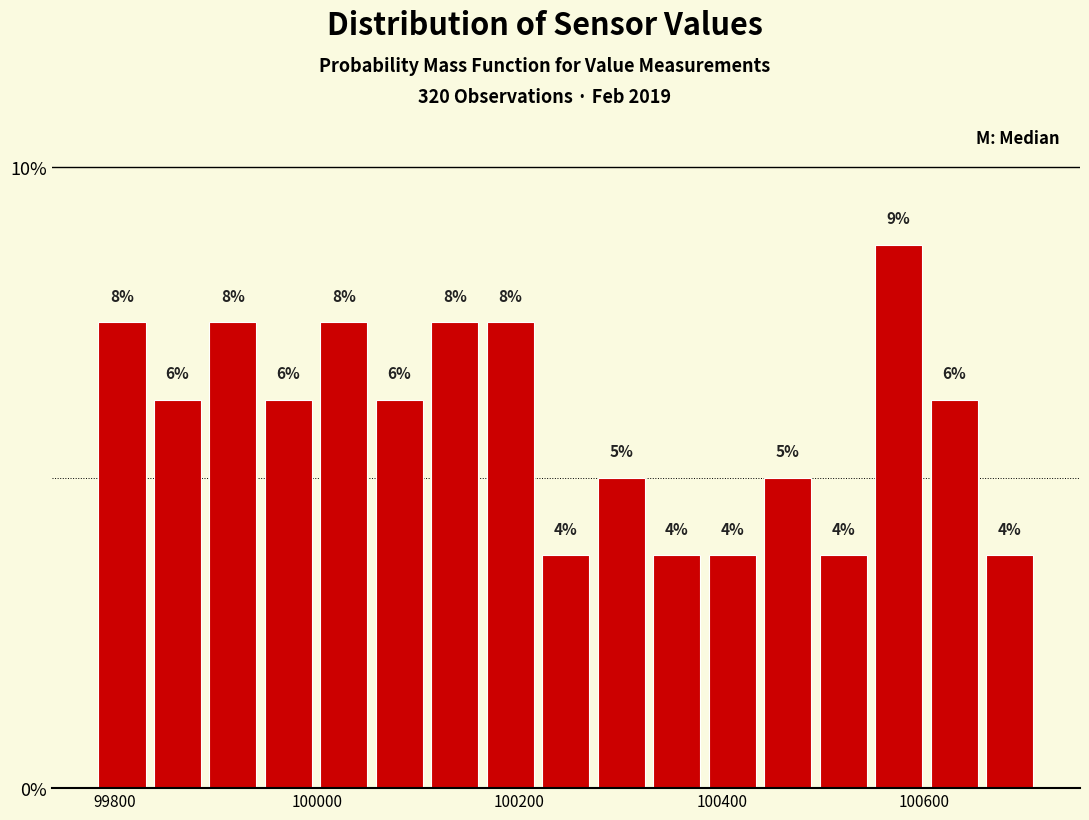

Around what value on the x-axis is the tallest bar? Give the approximate position of its centre, as read against the axis.

100580